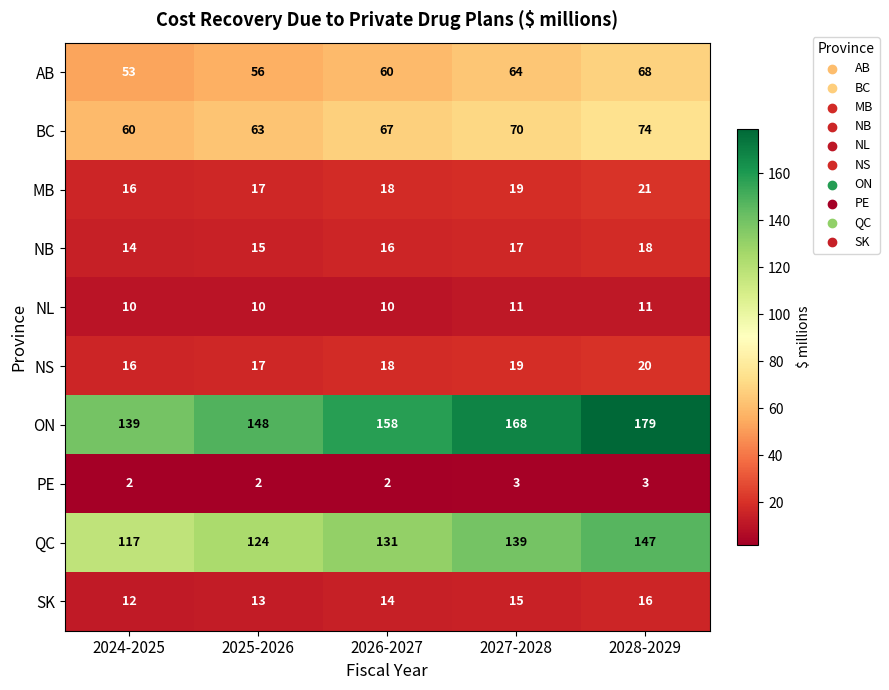

True or false: BC has a value of 74 at 2028-2029.

True